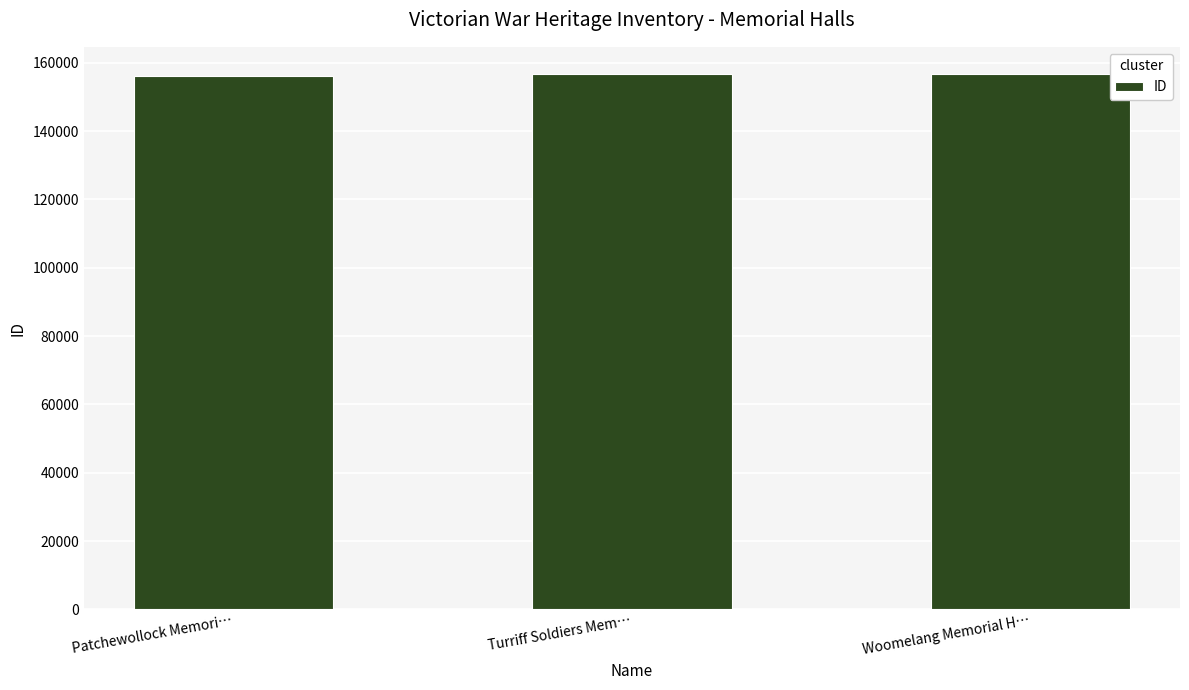

What is the sum of all values?

469756